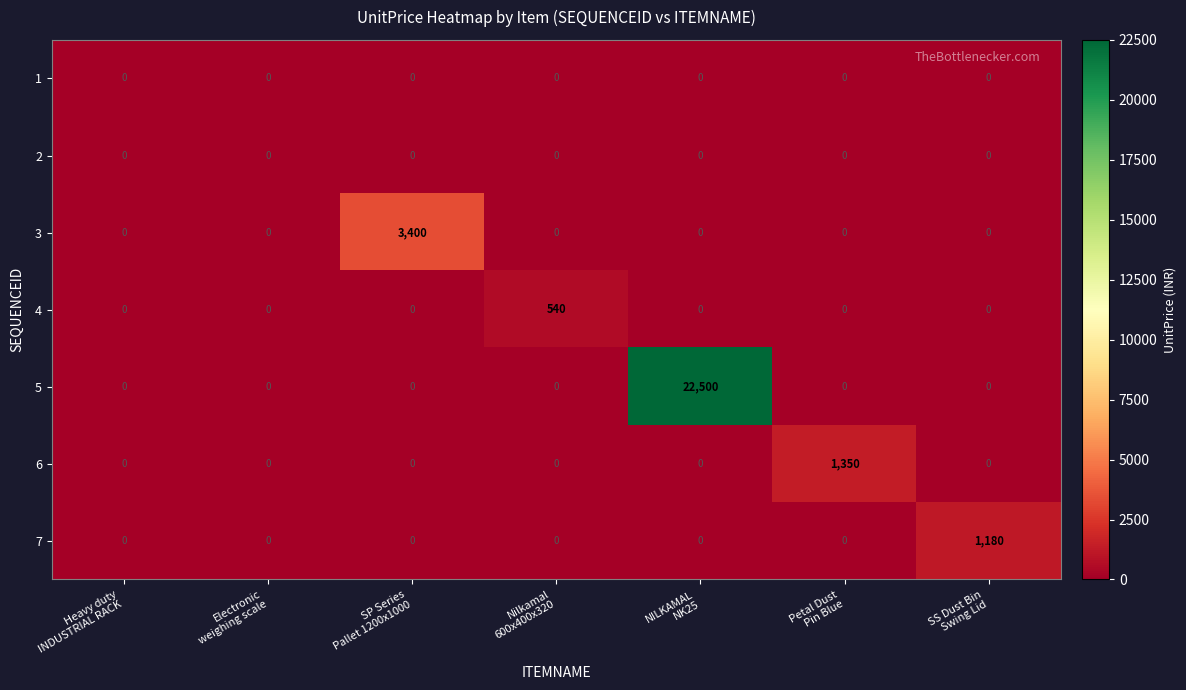

Which series has the largest range (max minus min)?

5